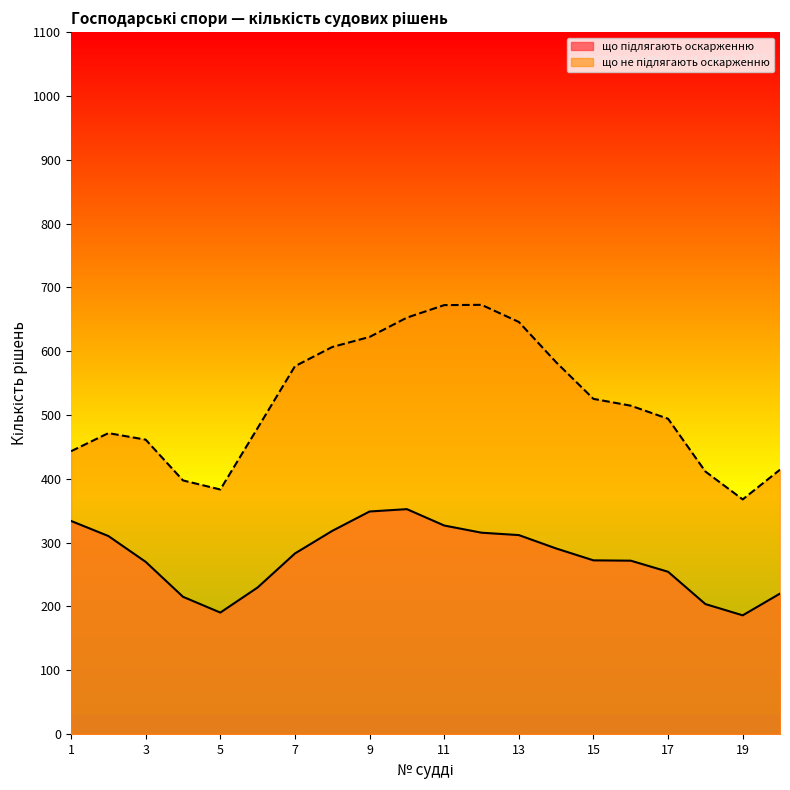

What is the total value across all series at 15?

797.2